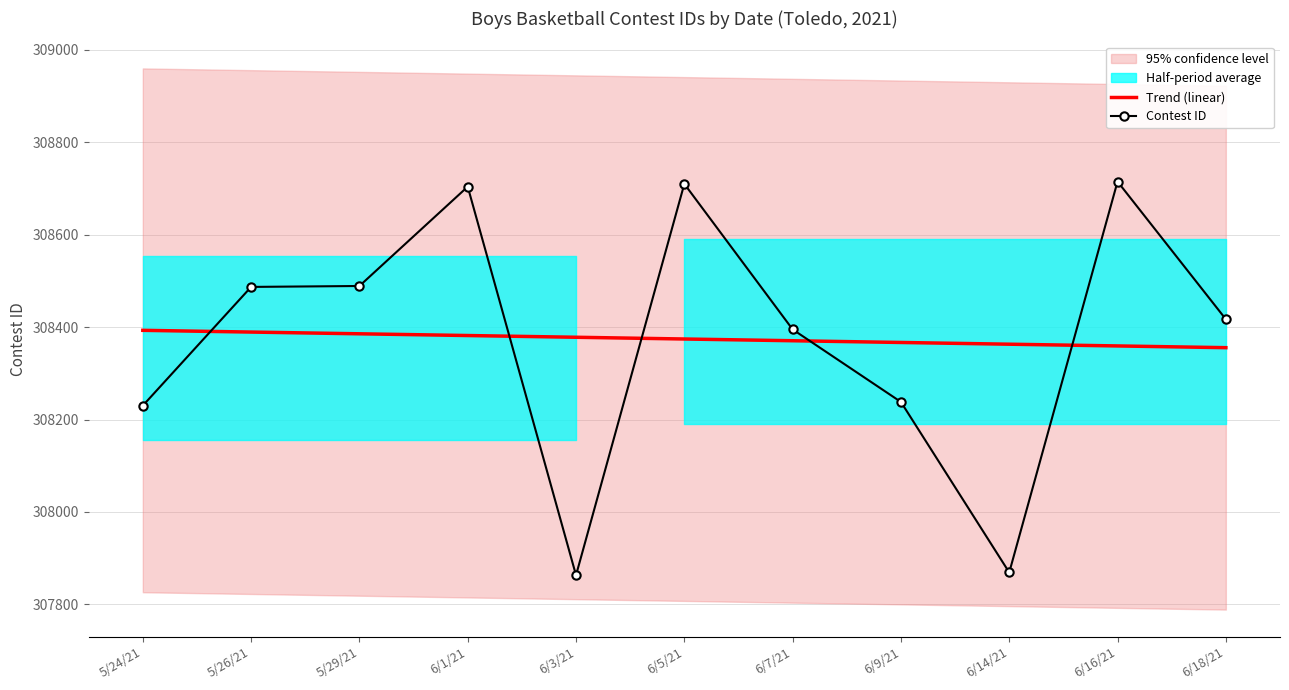

Reading right to left, extract all data points from this chart.

Trend (linear): 6/18/21=308355.5	6/16/21=308359.3	6/14/21=308363.0	6/9/21=308366.8	6/7/21=308370.5	6/5/21=308374.3	6/3/21=308378.0	6/1/21=308381.8	5/29/21=308385.5	5/26/21=308389.3	5/24/21=308393.0
Contest ID: 6/18/21=308417.0	6/16/21=308715.0	6/14/21=307869.0	6/9/21=308238.0	6/7/21=308395.0	6/5/21=308710.0	6/3/21=307863.0	6/1/21=308704.0	5/29/21=308489.0	5/26/21=308487.0	5/24/21=308230.0